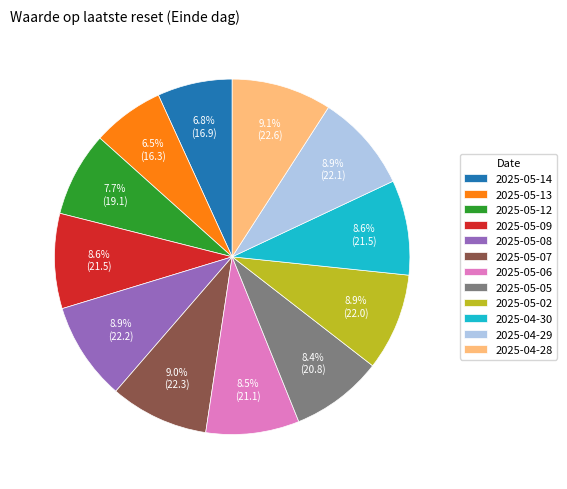

To the nearest percent, what is the difference between the largest and smallest slice percentages?

3%